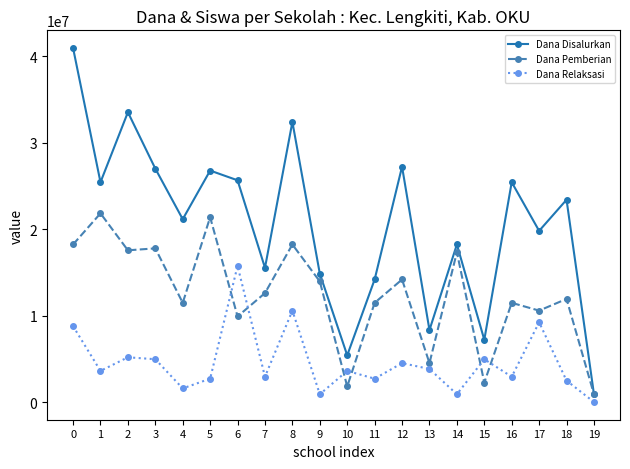

Count the number of categories in the chart.

20